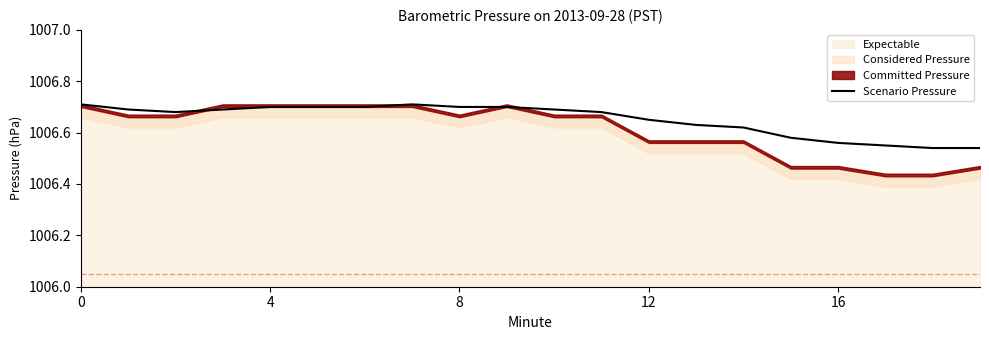

How many lines are shown in the chart?

1